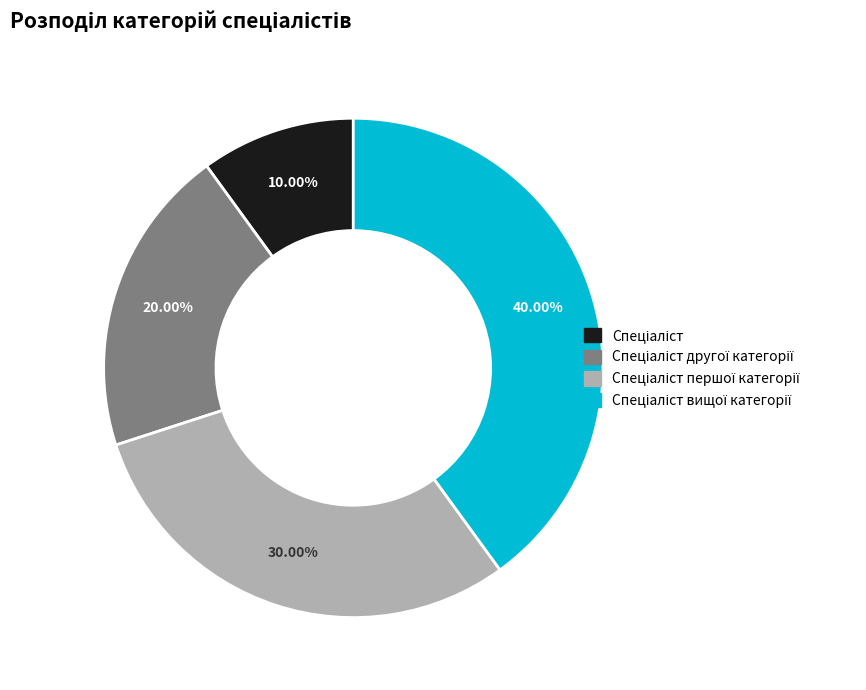

How many slices are in this pie chart?

4